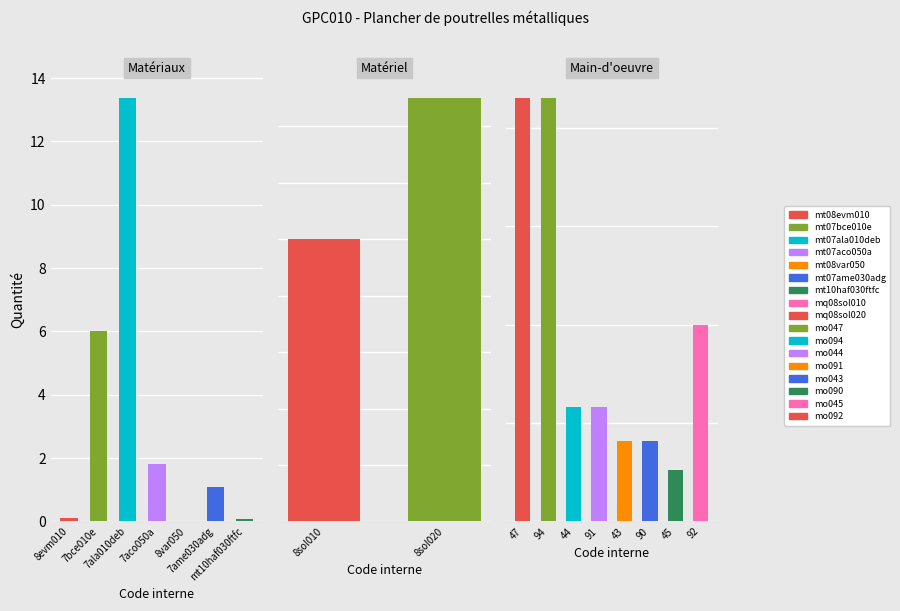

How many data points does each series have?

7